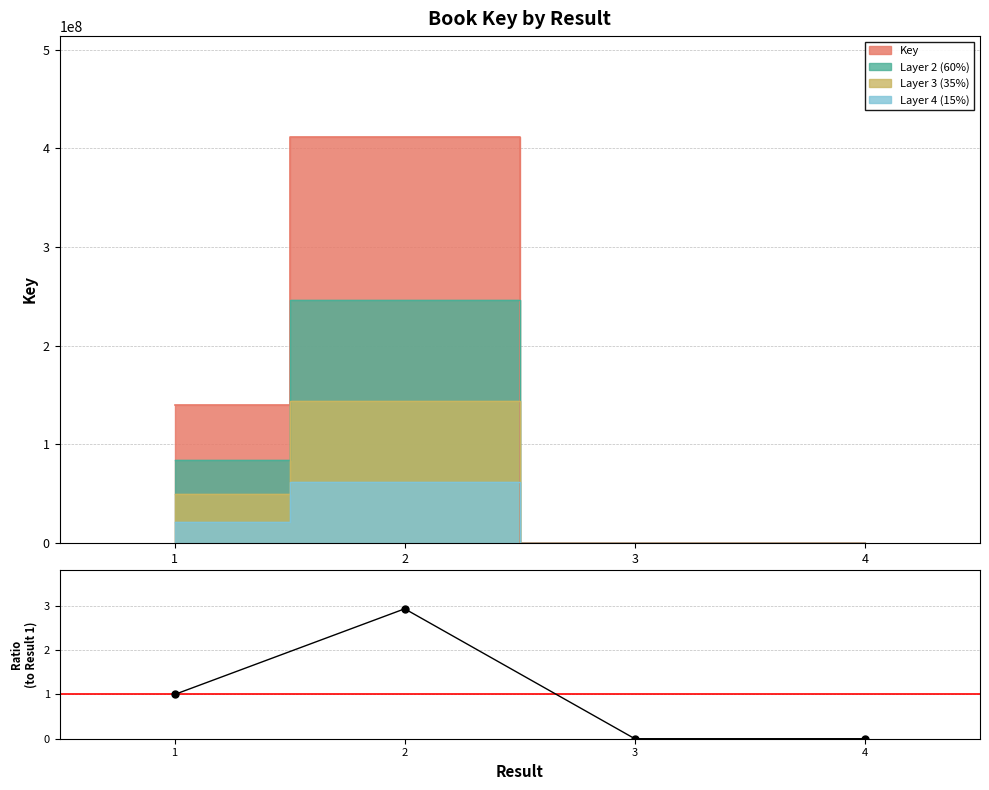

Reading left to right, list all the values displayed in this chart.

1.0	2.9	0.0	0.0